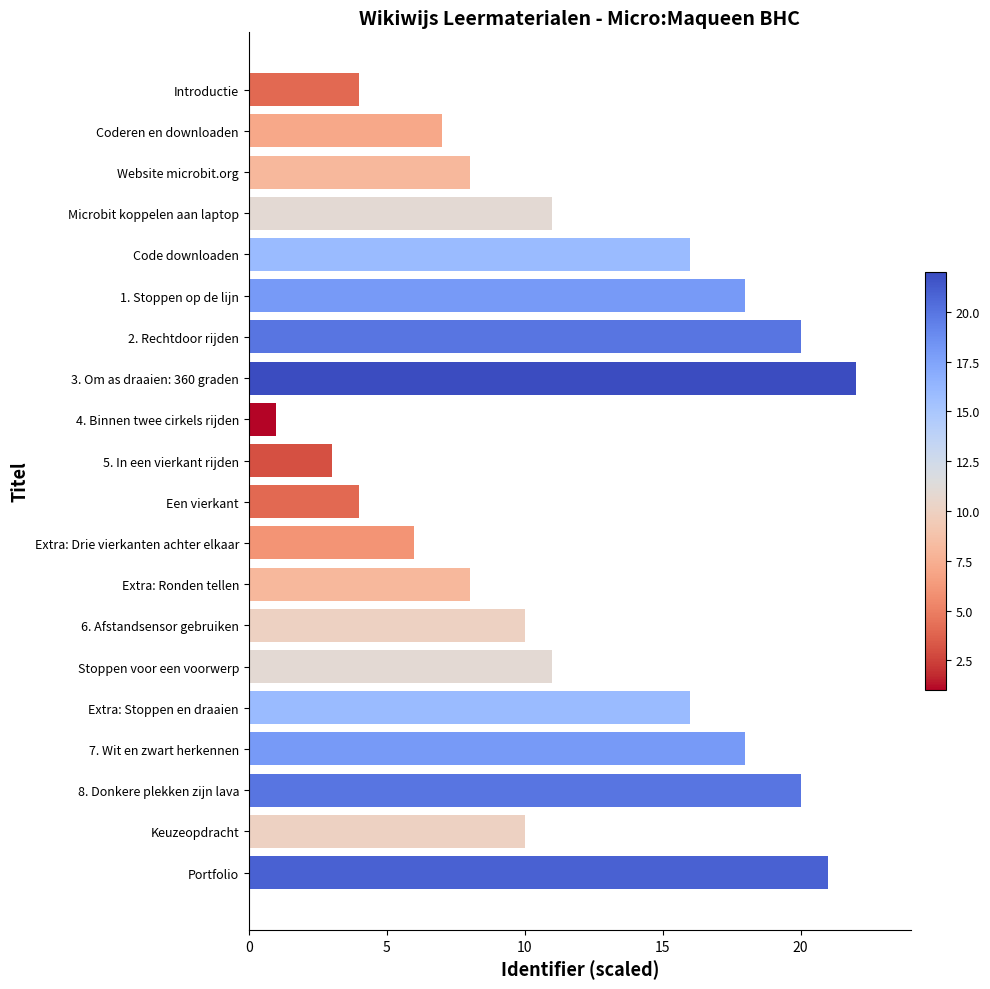

What is the difference between the second highest and minimum values?

20